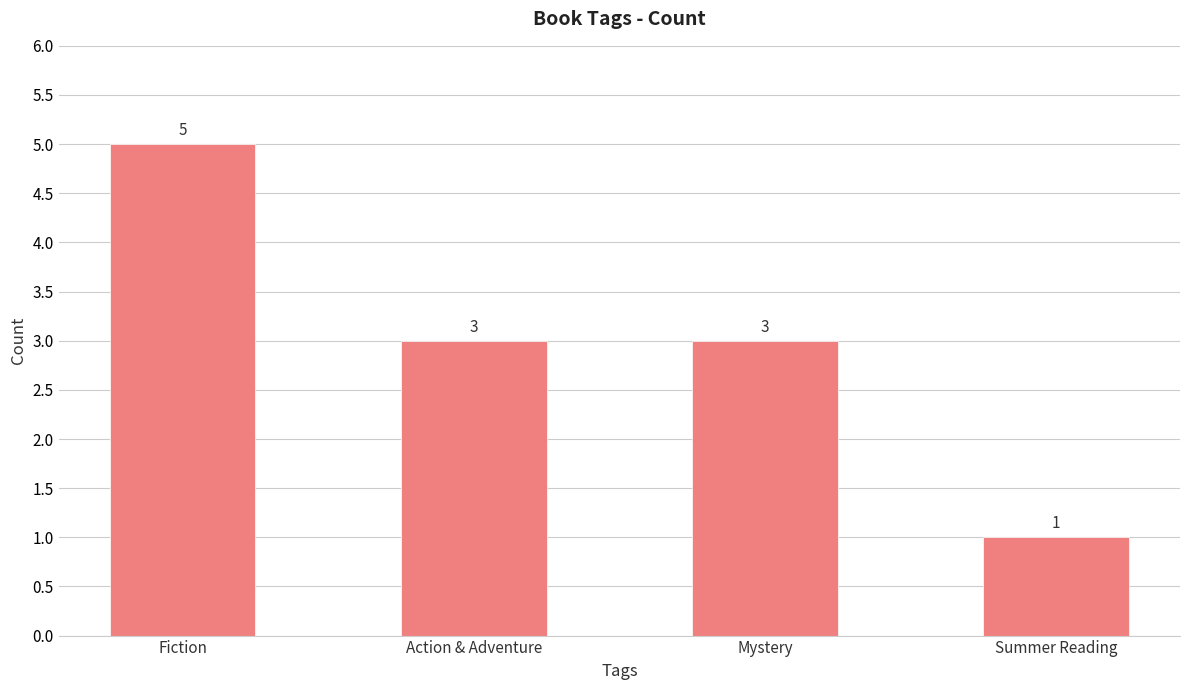

How many series are shown in this chart?

1